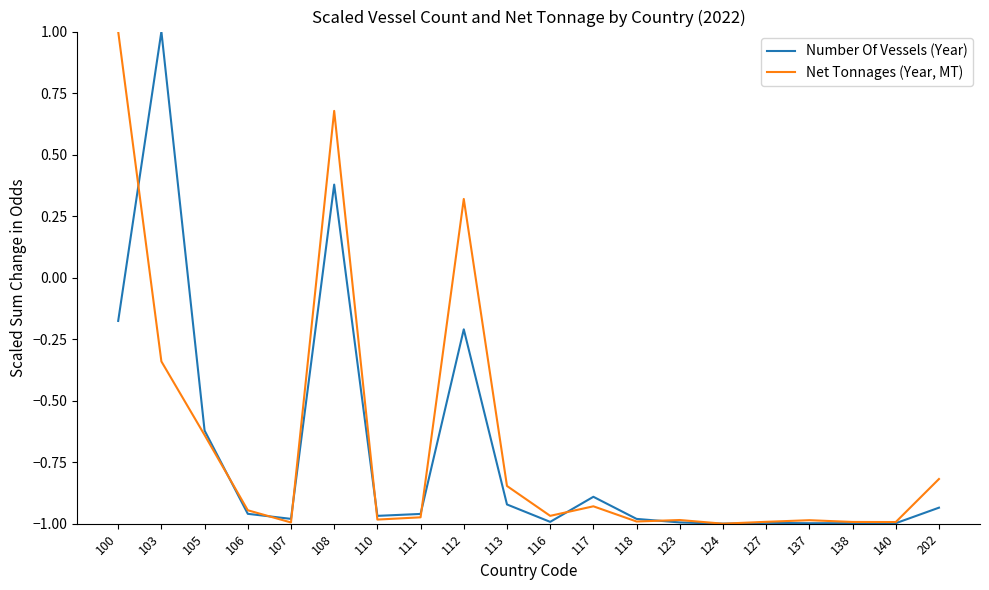

Between which two adjacent categories do Net Tonnages (Year, MT) and Number Of Vessels (Year) first intersect?

100 and 103